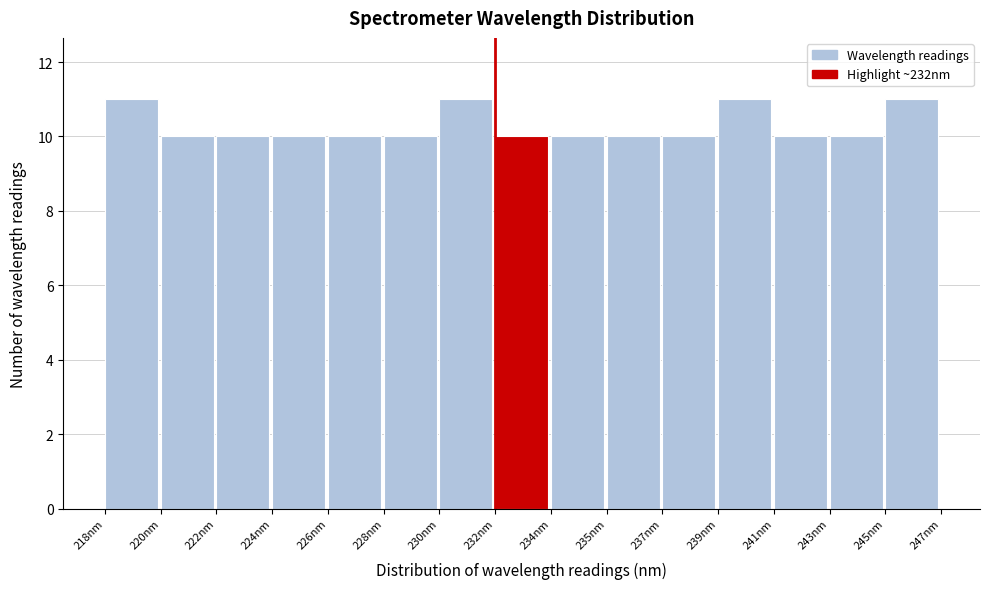

Reading left to right, what are all the values shown in this chart?

11	10	10	10	10	10	11	10	10	10	10	11	10	10	11